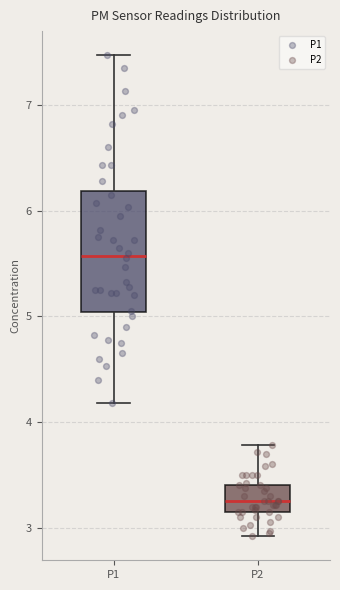

Comparing the boxes themselves (not the whiskers), which one is the tallest?

P1